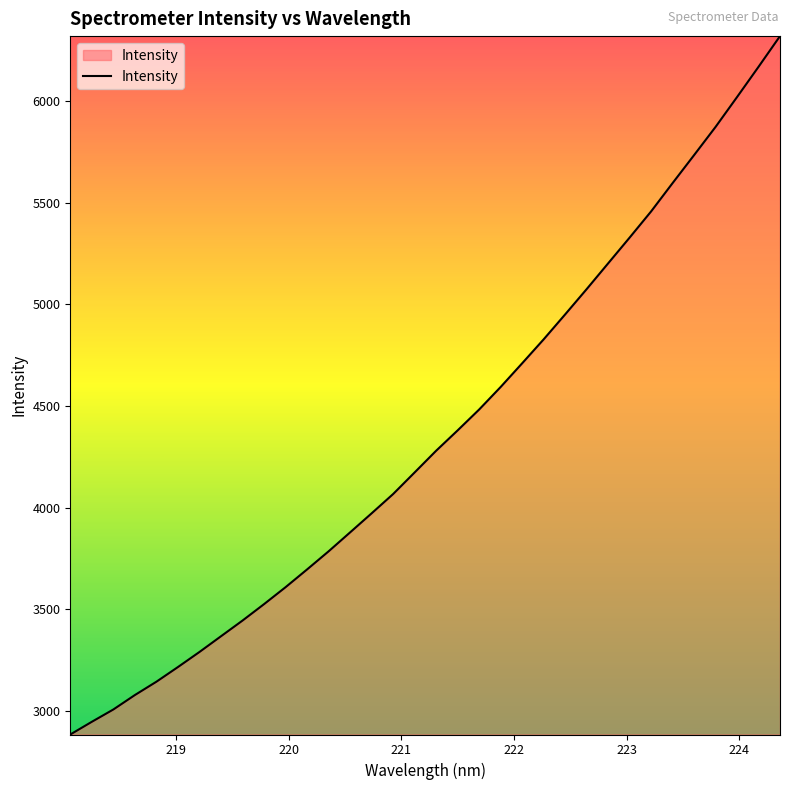

What is the minimum value shown in the chart?

2884.8